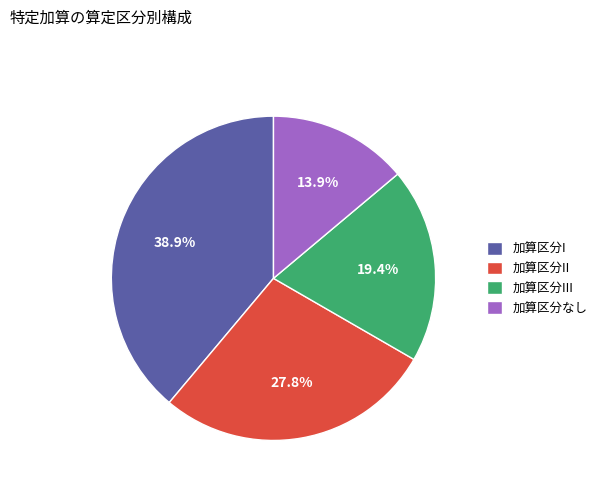

Is there any slice that represents more than half of the pie?

No